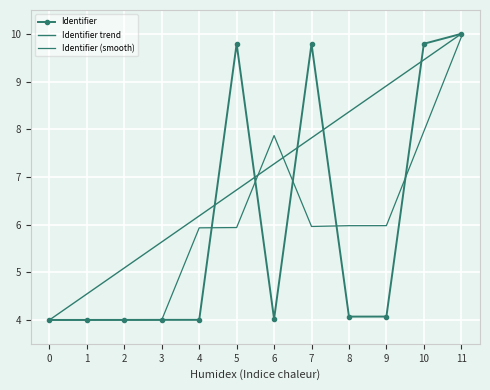

Reading left to right, list all the values displayed in this chart.

4.0	4.0	4.0	4.0	4.0	9.8	4.0	9.8	4.1	4.1	9.8	10.0